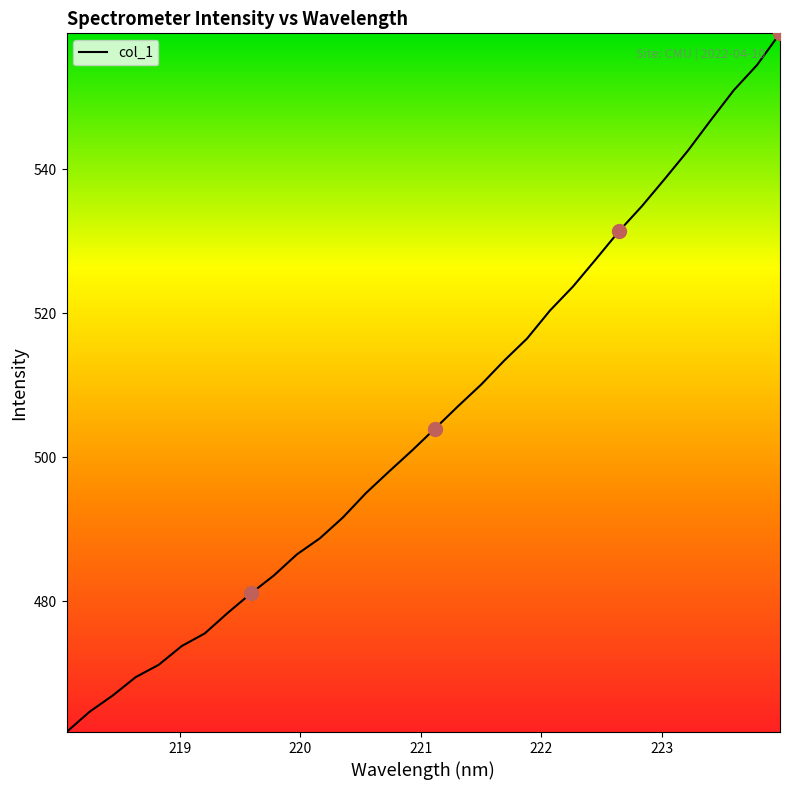

What is the greatest value displayed?

558.9